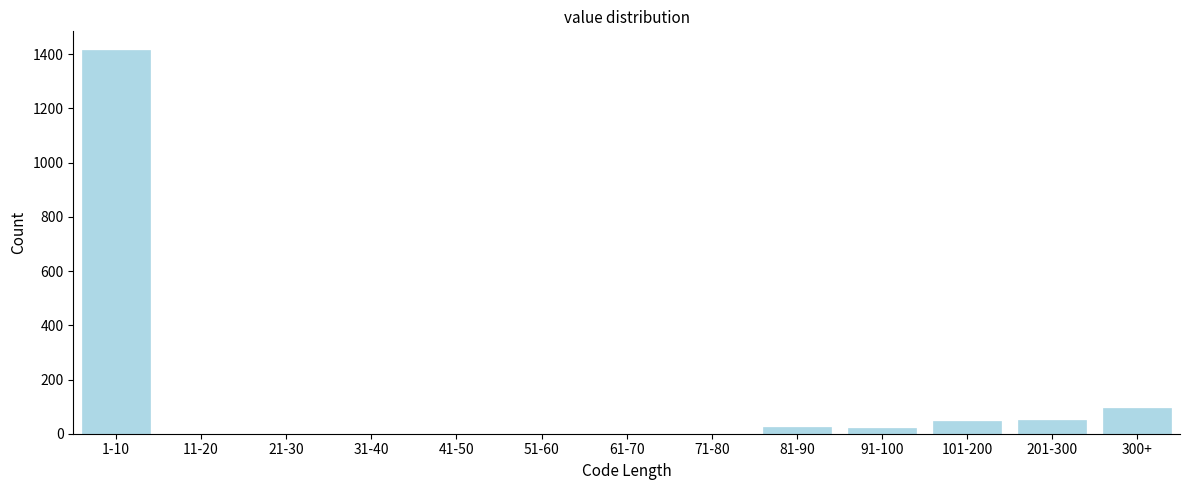

What is the maximum value shown in the chart?

1414